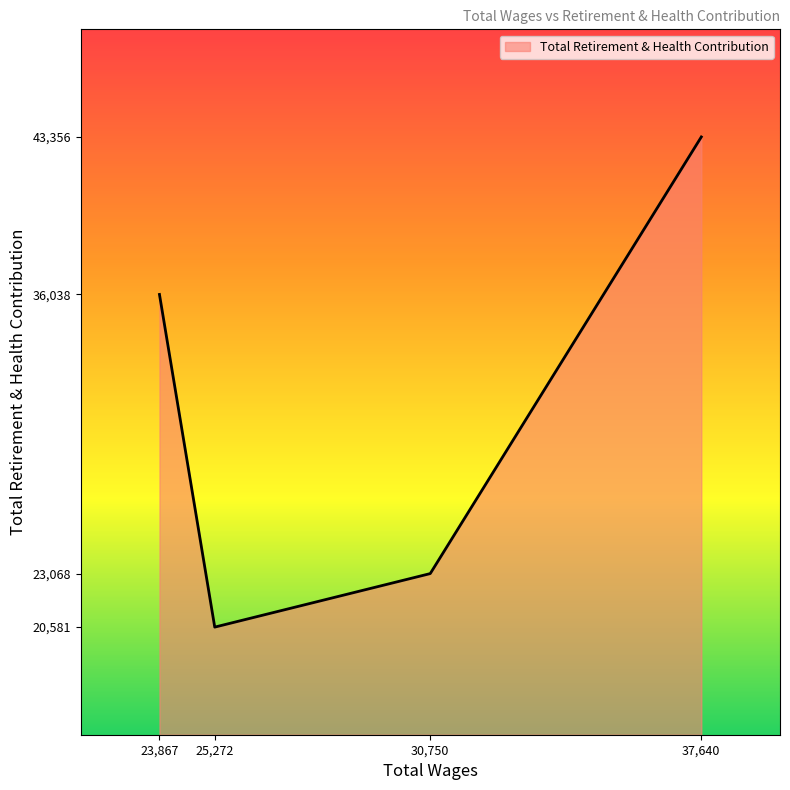

List the labels in order of value, smallest first.

25,272, 30,750, 23,867, 37,640